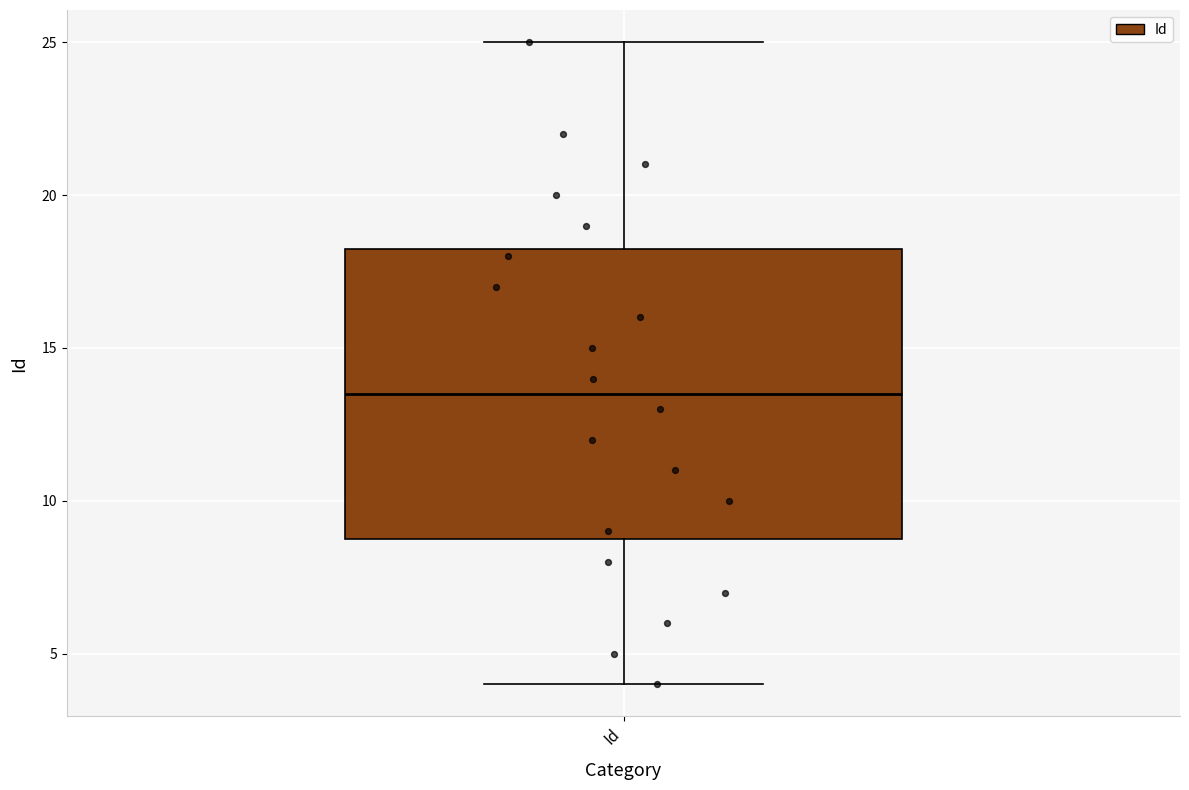

Read this box plot against the y-axis: the position of the median line, the range covered by the box, and the ends of both whiskers. The values are not printed on the chart, so give them approximately, as read against the axis.

median 13.5, box 9.0 to 18.5, whiskers 4.0 to 25.0